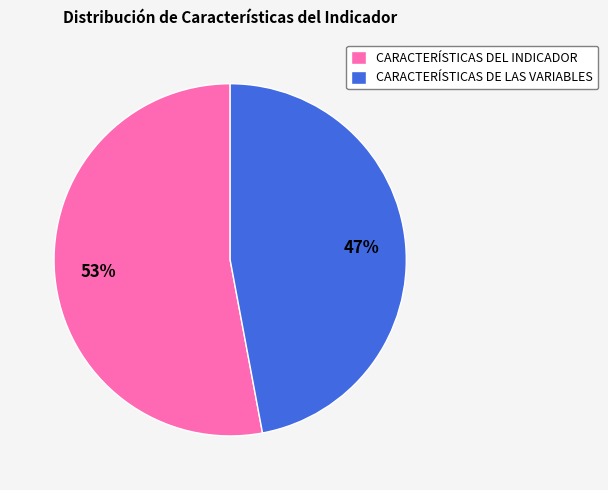

To the nearest percent, what portion does CARACTERÍSTICAS DEL INDICADOR represent?

53%